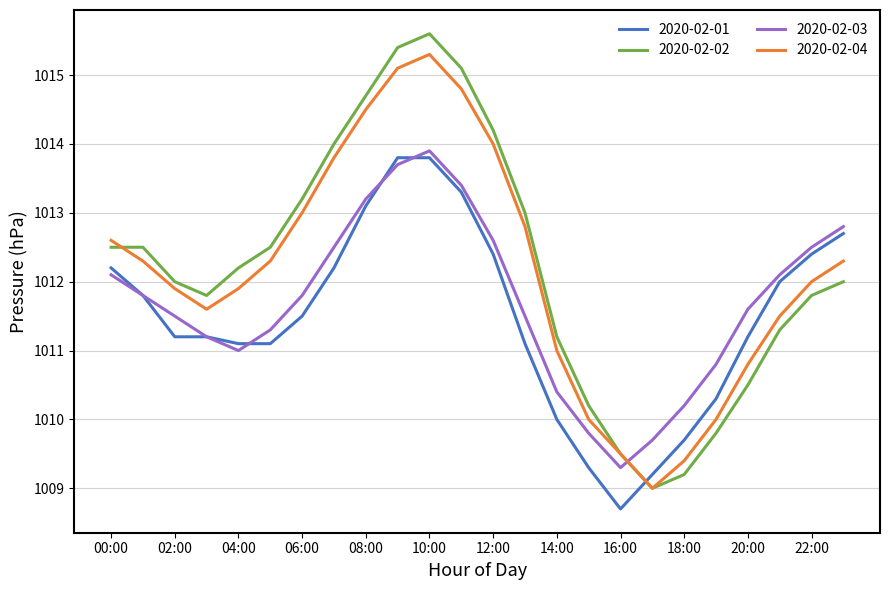

Which series has the largest range (max minus min)?

2020-02-02